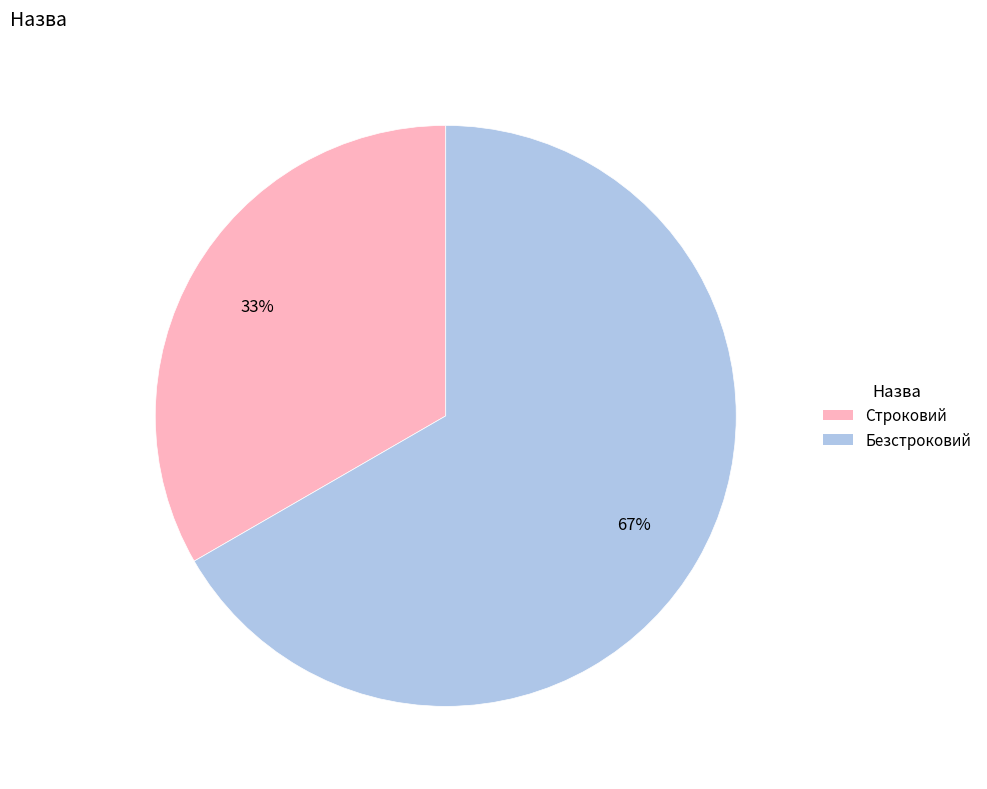

Is the sum of Строковий and Безстроковий greater than half?

Yes